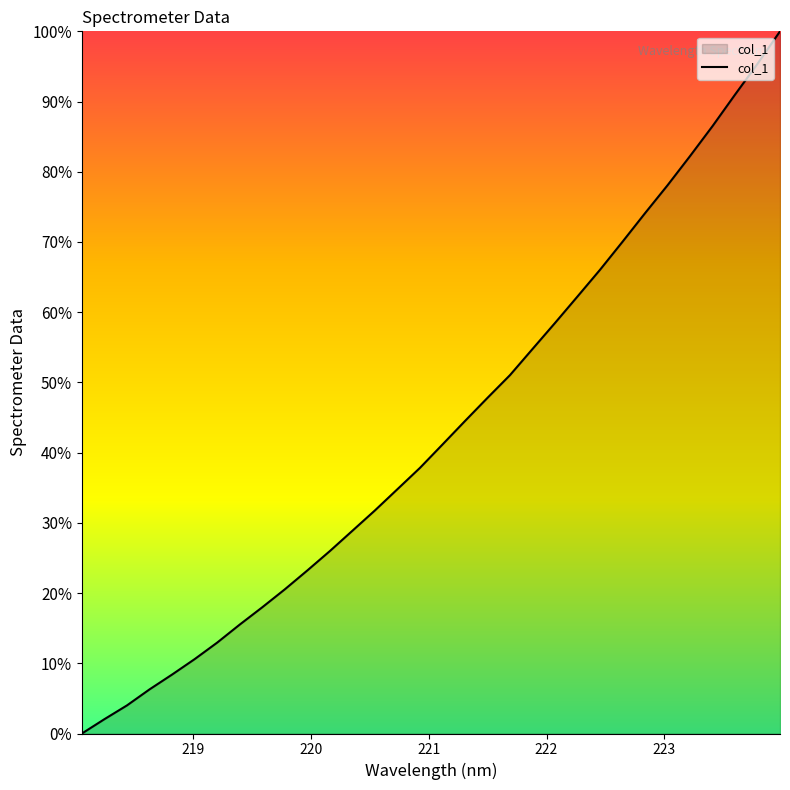

True or false: there are more than 2 points higher than both neighbors.

False